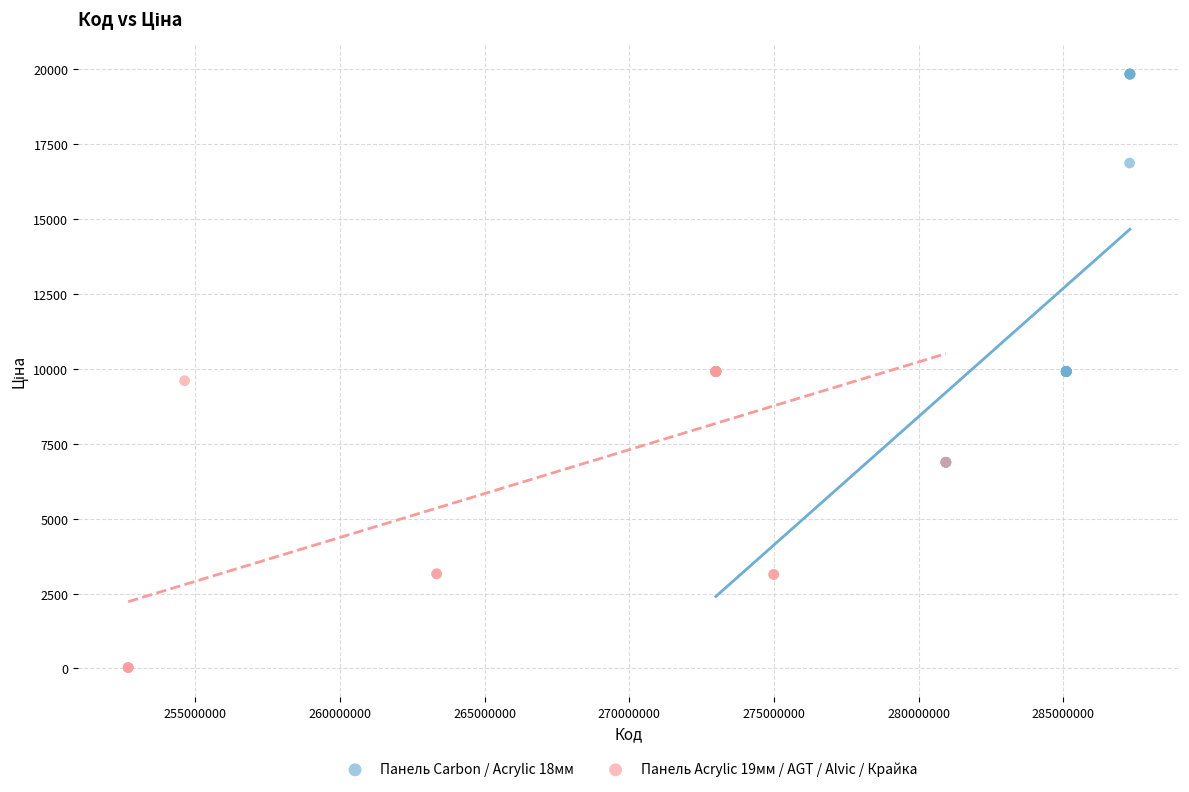

Which series has the largest Y range (max minus min)?

Панель Carbon / Acrylic 18мм